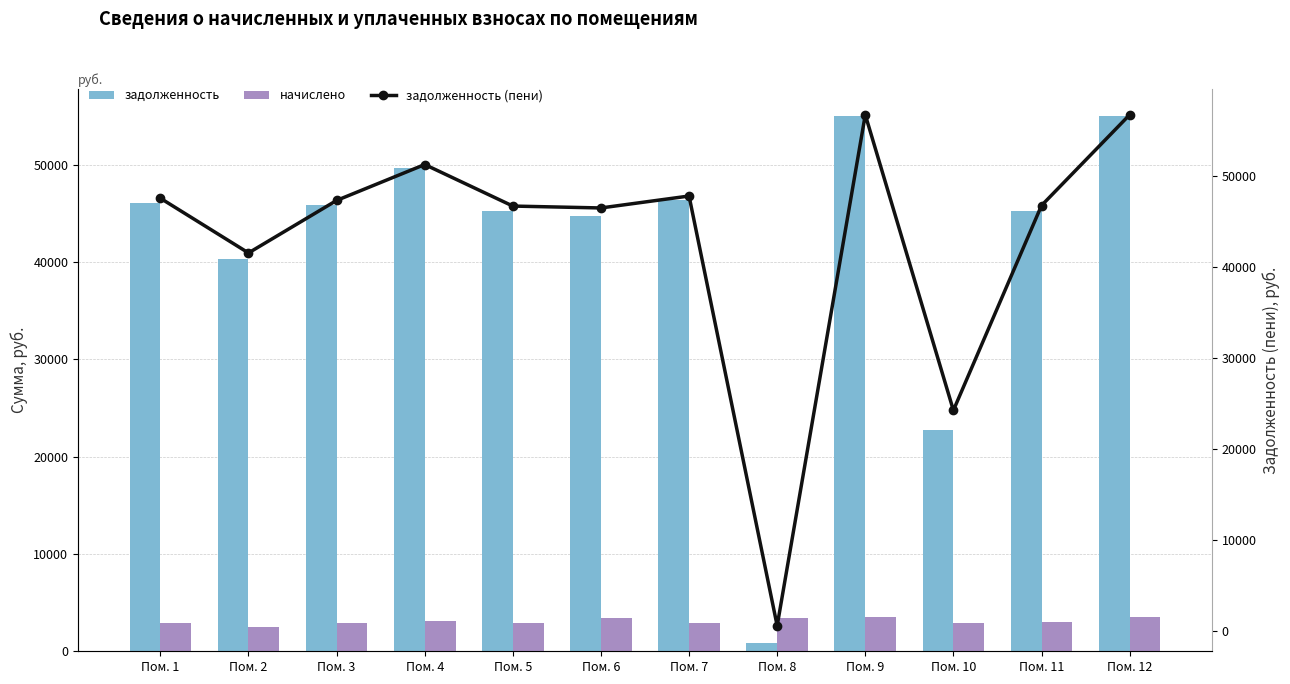

What is the difference between the maximum and second lowest values in the задолженность (пени) series?

32494.0